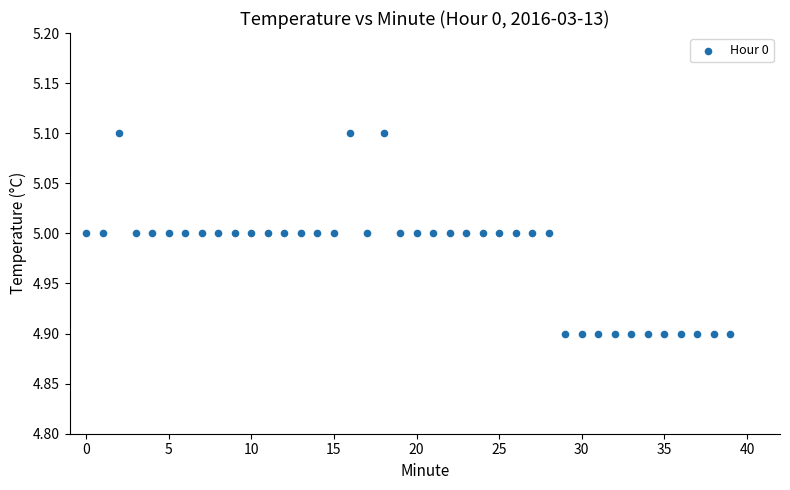

Count the number of points in this scatter plot.

40